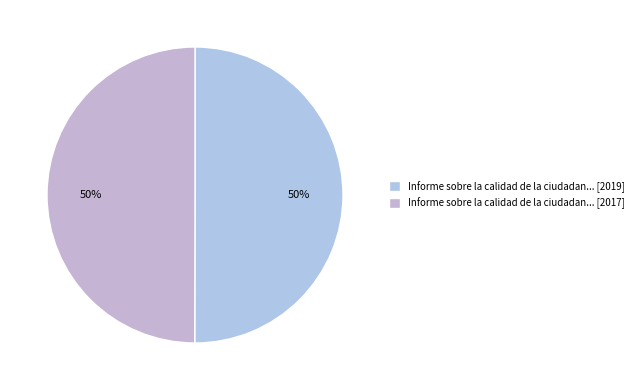

Count the number of slices in the pie.

2